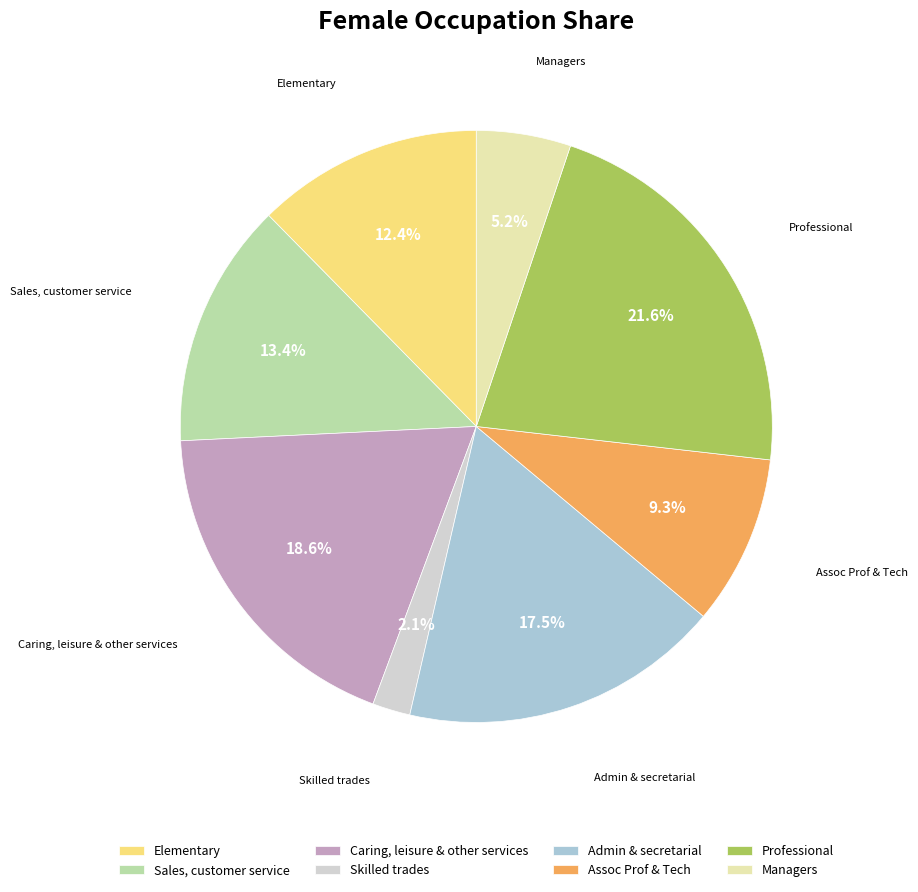

Rank the categories by value from highest to lowest.

Professional, Caring, leisure & other services, Admin & secretarial, Sales, customer service, Elementary, Assoc Prof & Tech, Managers, Skilled trades